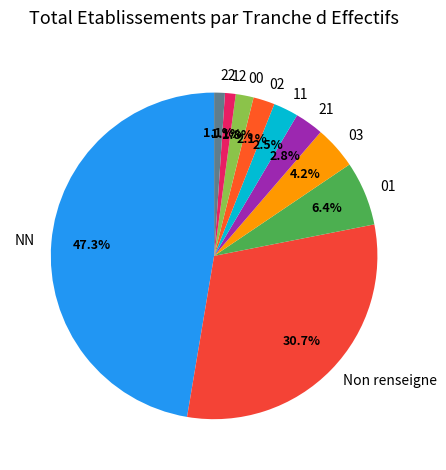

How many segments does this pie chart have?

10